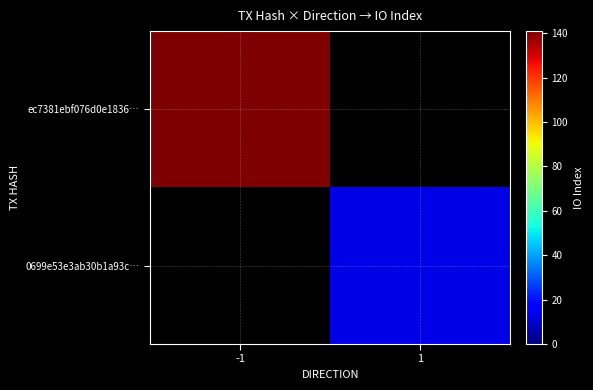

Rank the series by their maximum value, from highest to lowest.

ec7381ebf076d0e1836…, 0699e53e3ab30b1a93c…